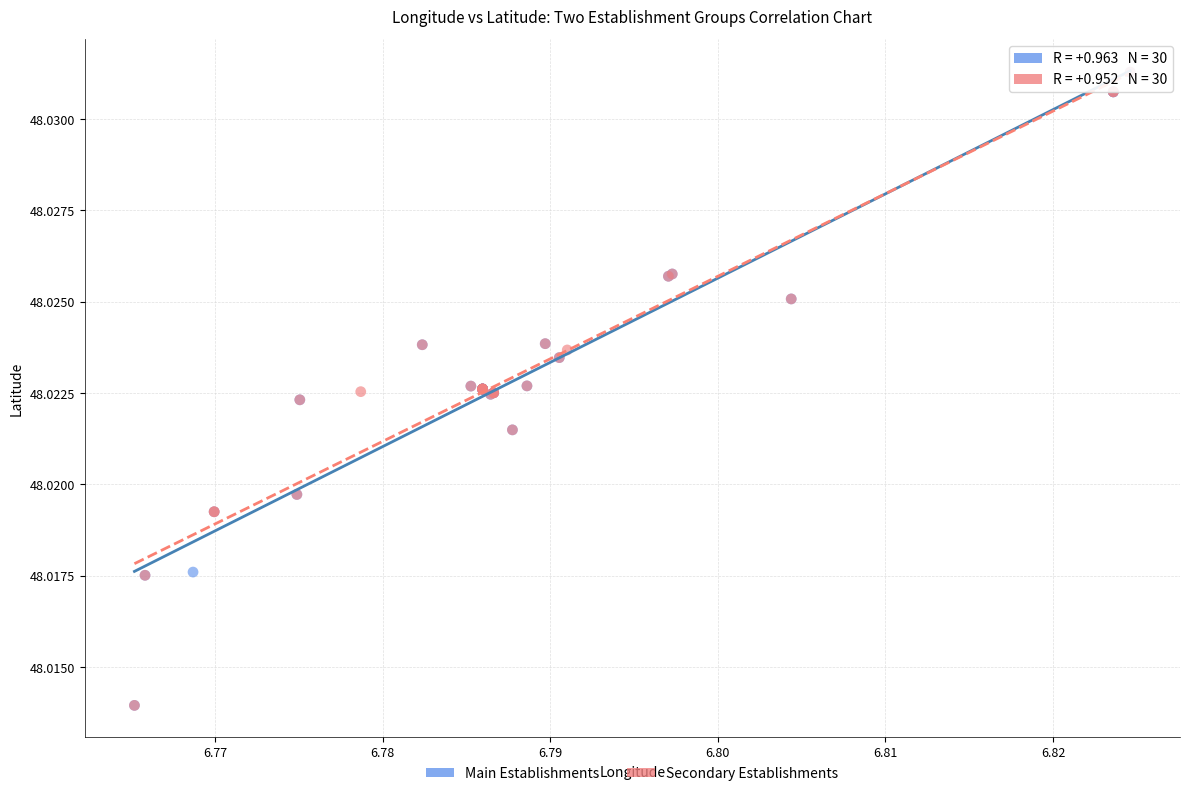

What are all the series names shown in the legend?

Main Establishments, Secondary Establishments